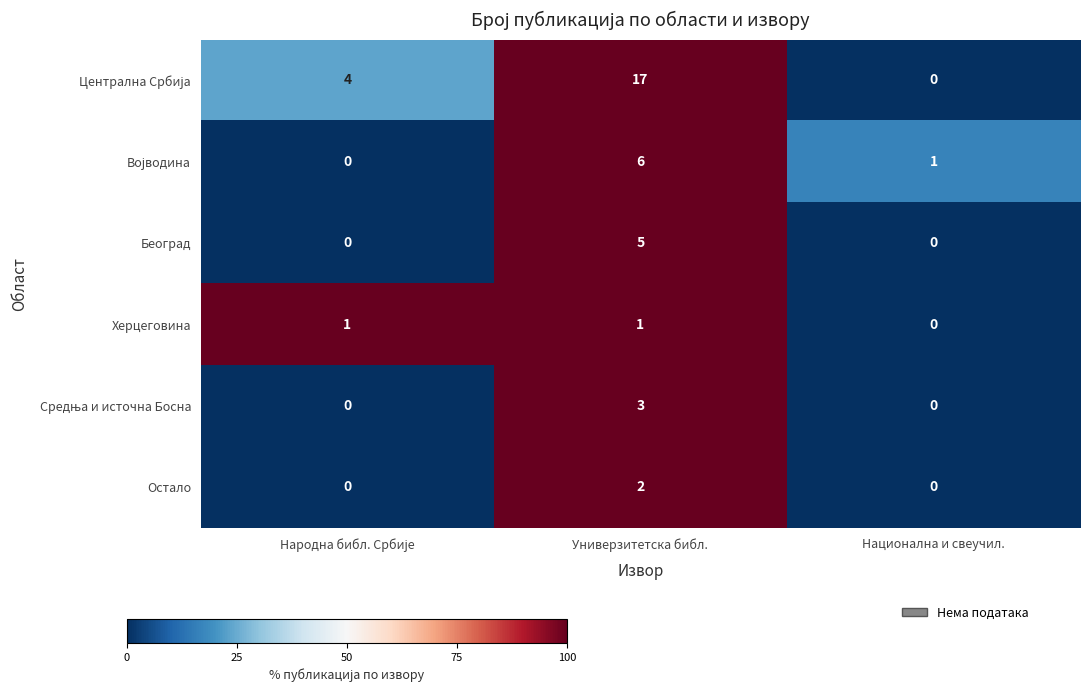

Is it true that Остало equals 2 at Универзитетска библ.?

True